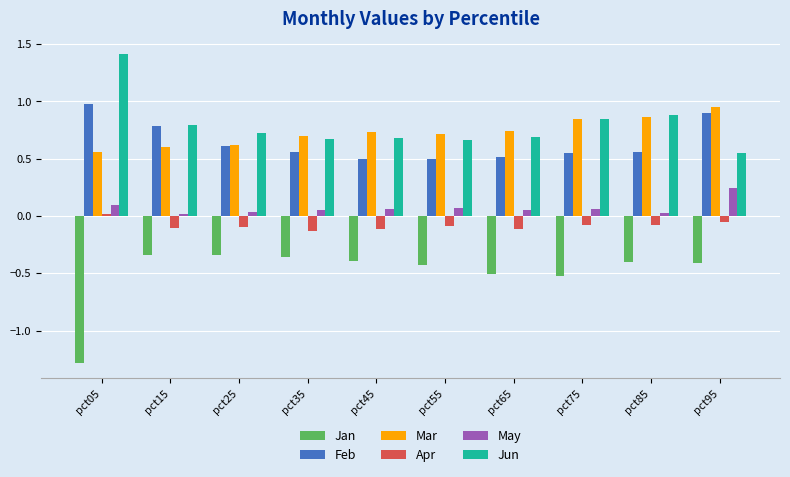

What is the greatest value displayed?

1.4